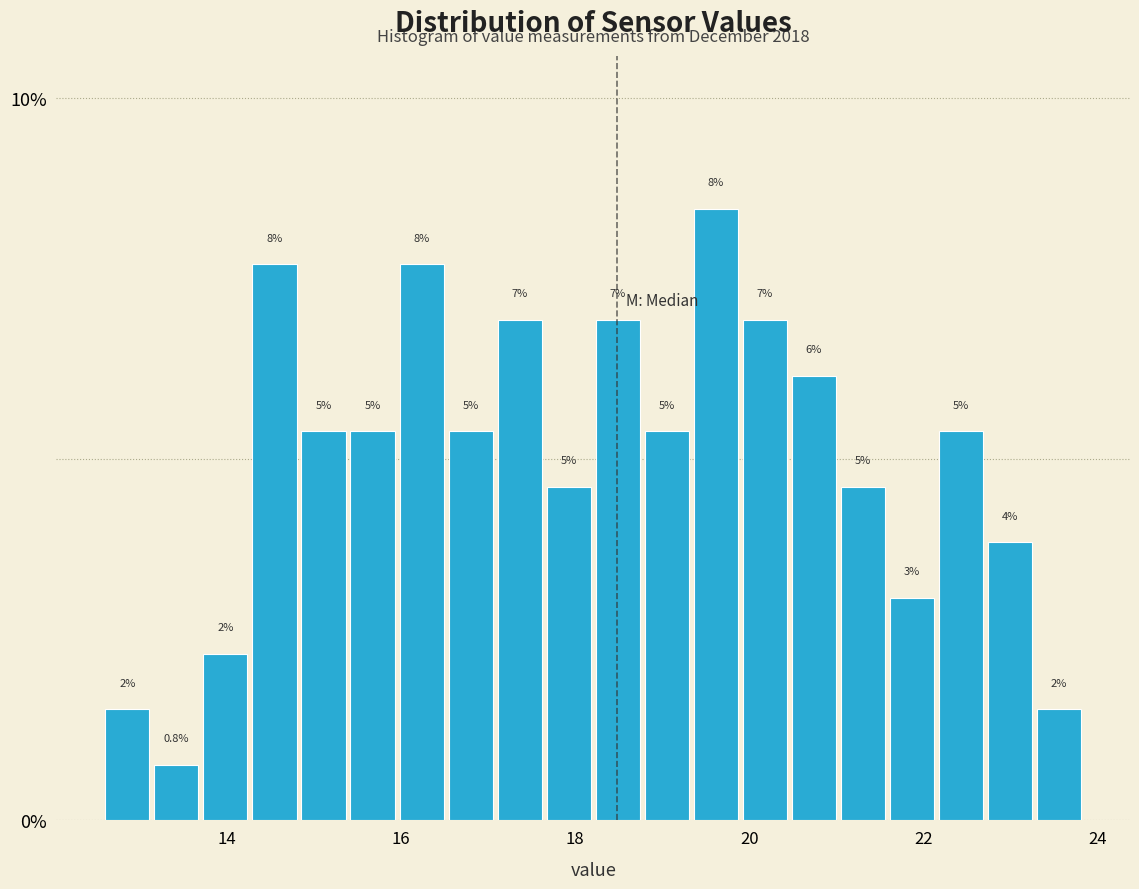

Around what value on the x-axis is the tallest bar? Give the approximate position of its centre, as read against the axis.

19.6